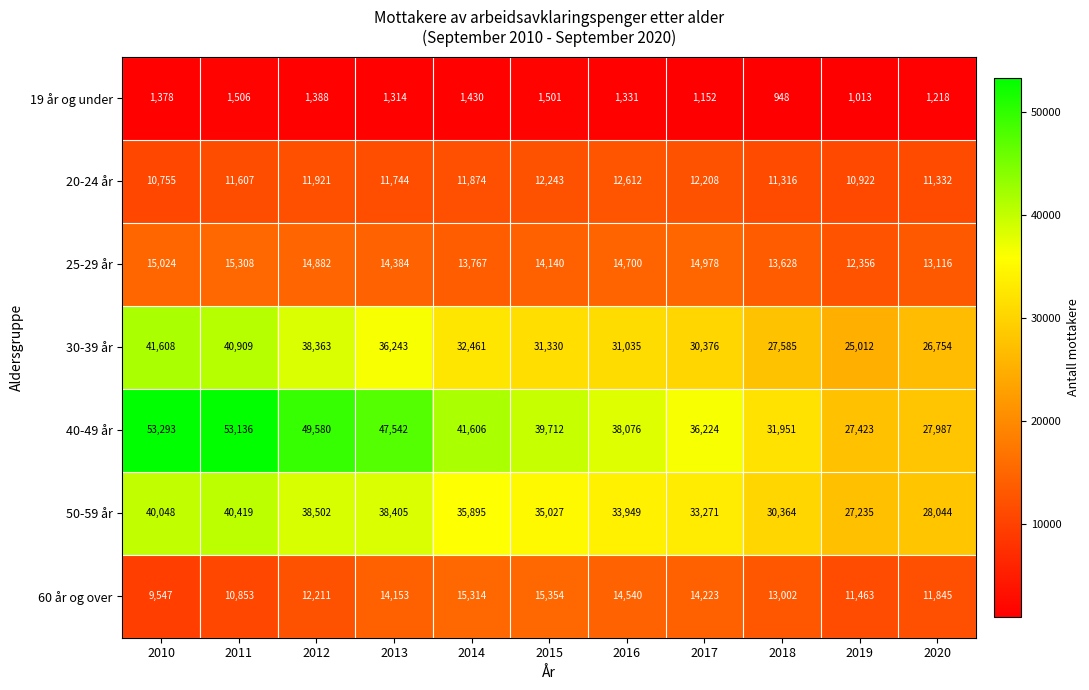

At 2017, list the series in order from largest to smallest.

40-49 år, 50-59 år, 30-39 år, 25-29 år, 60 år og over, 20-24 år, 19 år og under